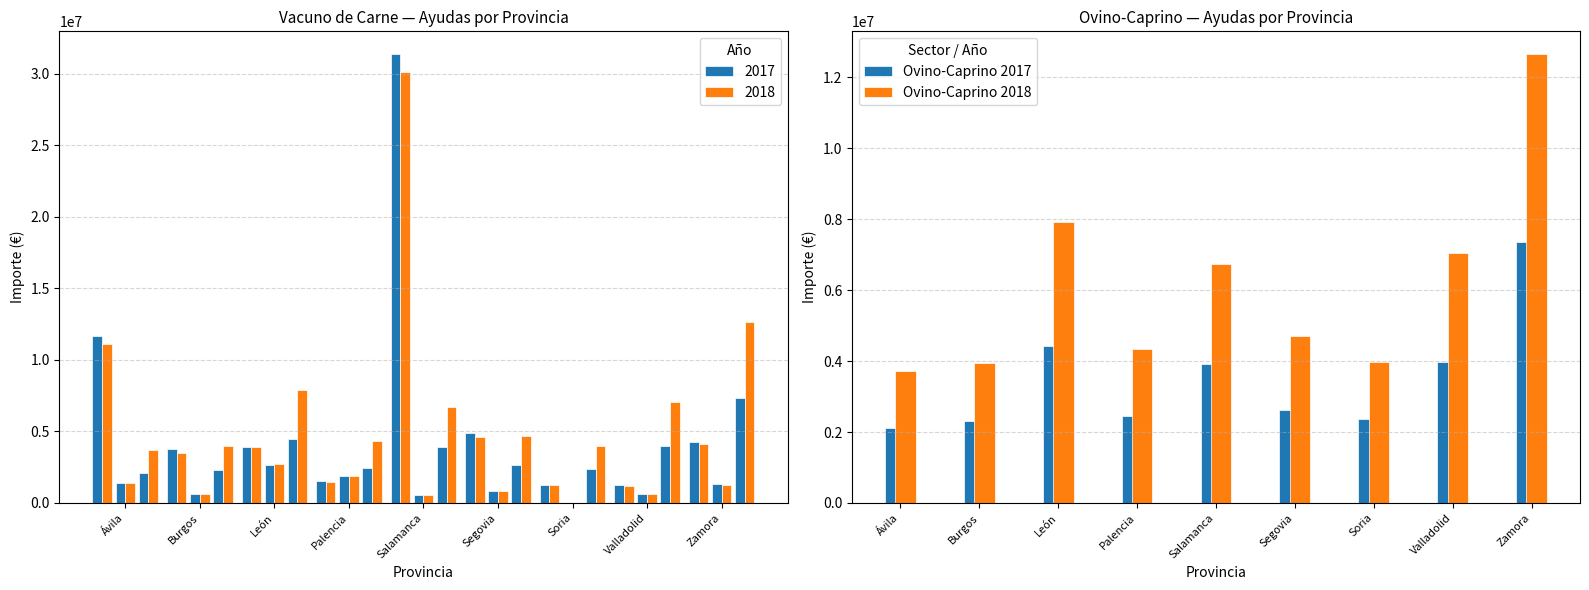

What is the difference between the Ovino-Caprino 2018 values at Valladolid and Ávila?

3336089.6